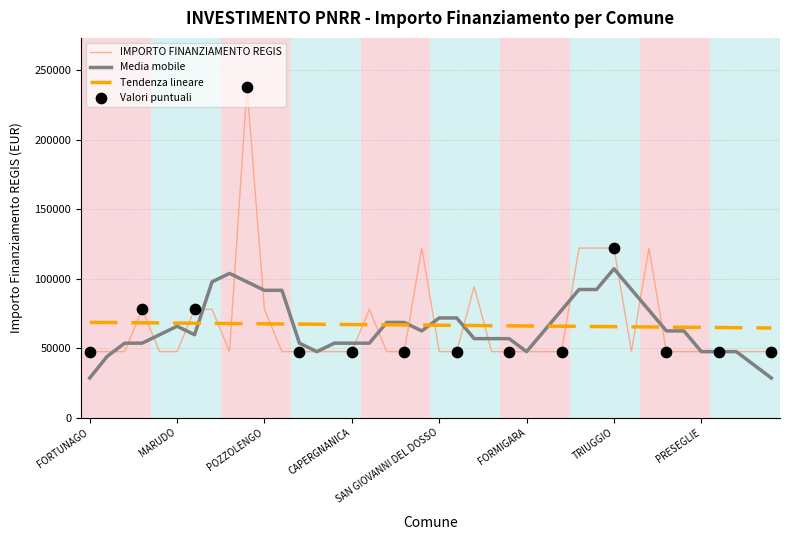

Which series has the largest range (max minus min)?

IMPORTO FINANZIAMENTO REGIS